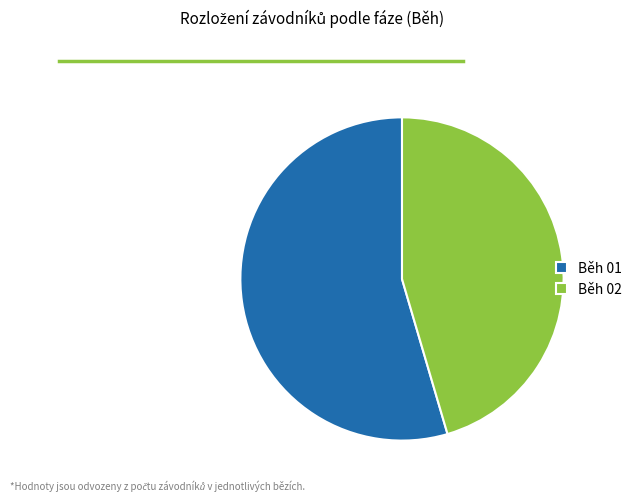

Is there a majority slice in this chart?

Yes